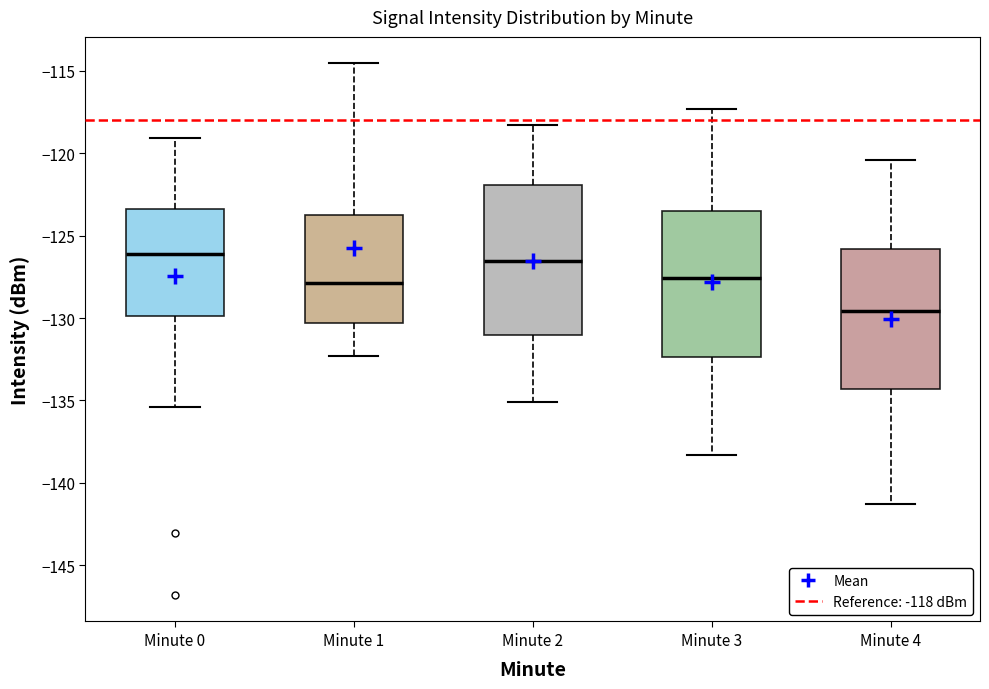

Reading left to right, transcribe this box plot: for each box, give where its median line is, the range the box spans, and where its two whiskers end, as read against the y-axis. The values are not printed on the chart, so give them approximately, as read against the axis.

Minute 0: median -126.0, box -130.0 to -123.5, whiskers -135.5 to -119.0
Minute 1: median -128.0, box -130.5 to -124.0, whiskers -132.5 to -114.5
Minute 2: median -126.5, box -131.0 to -122.0, whiskers -135.0 to -118.5
Minute 3: median -127.5, box -132.5 to -123.5, whiskers -138.5 to -117.5
Minute 4: median -129.5, box -134.5 to -126.0, whiskers -141.5 to -120.5